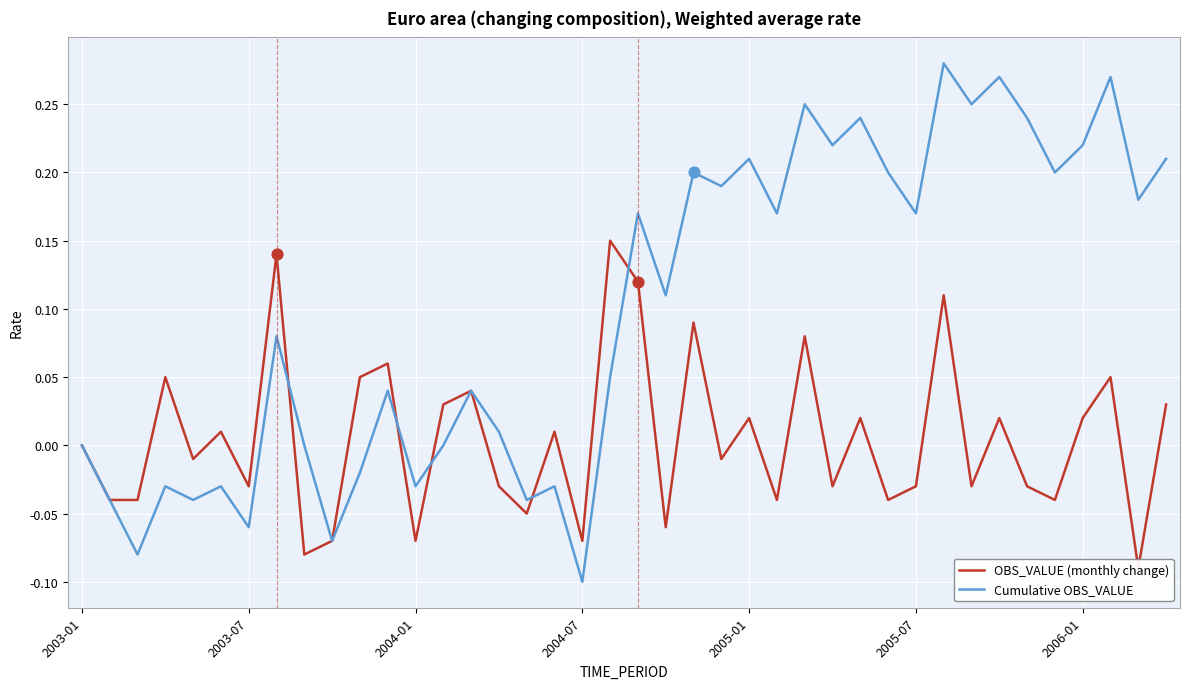

The Cumulative OBS_VALUE series shows -0.2 at 2003-01. True or false?

False